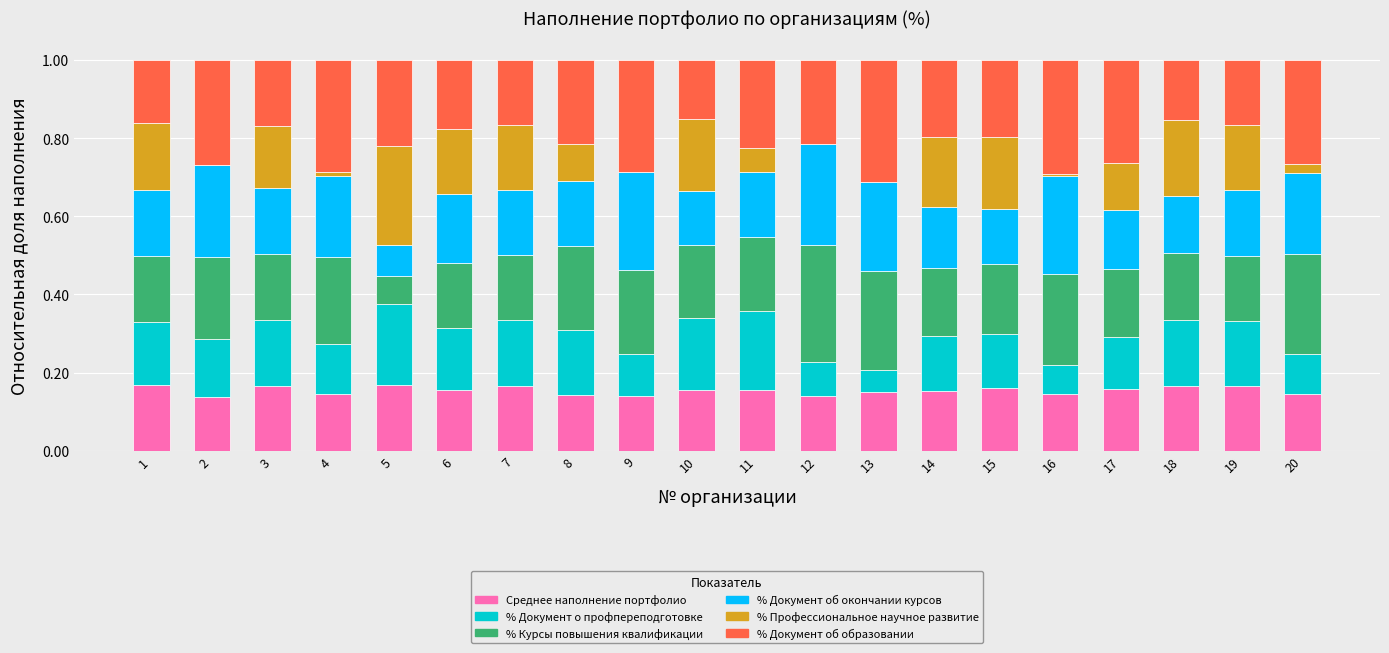

True or false: Среднее наполнение портфолио has a value of 0.0 at 2.

False